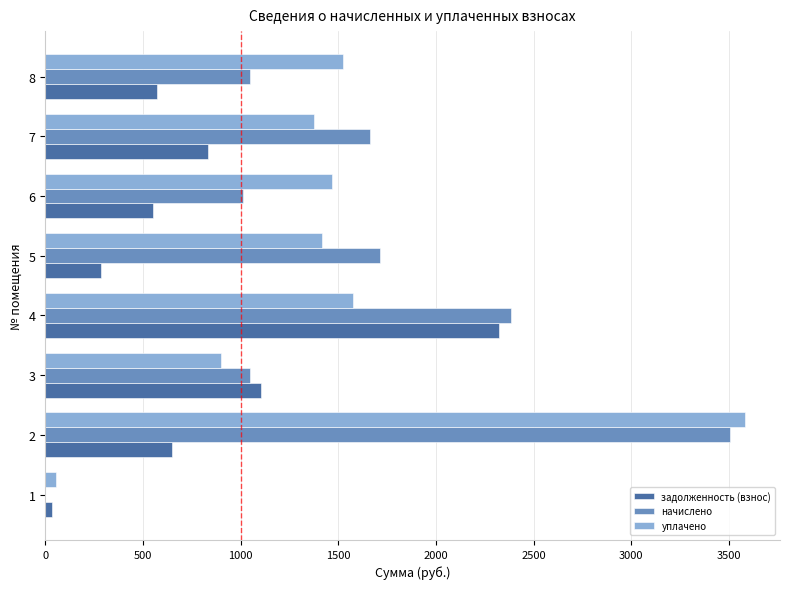

At which label does уплачено reach its peak?

2